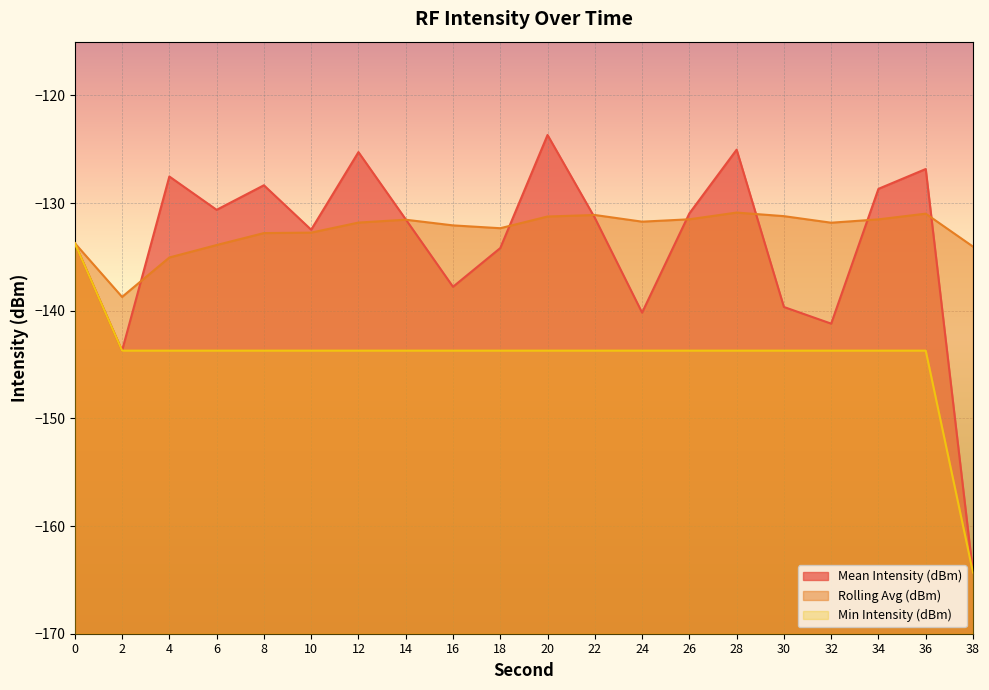

What are all the series names shown in the legend?

Mean Intensity (dBm), Rolling Avg (dBm), Min Intensity (dBm)